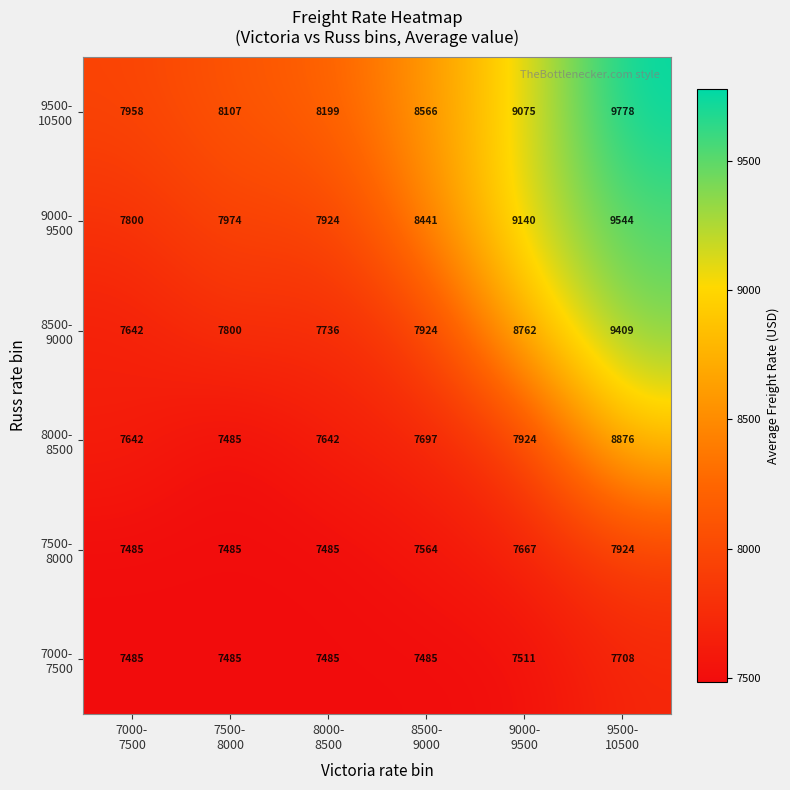

What is the maximum value shown in the chart?

9778